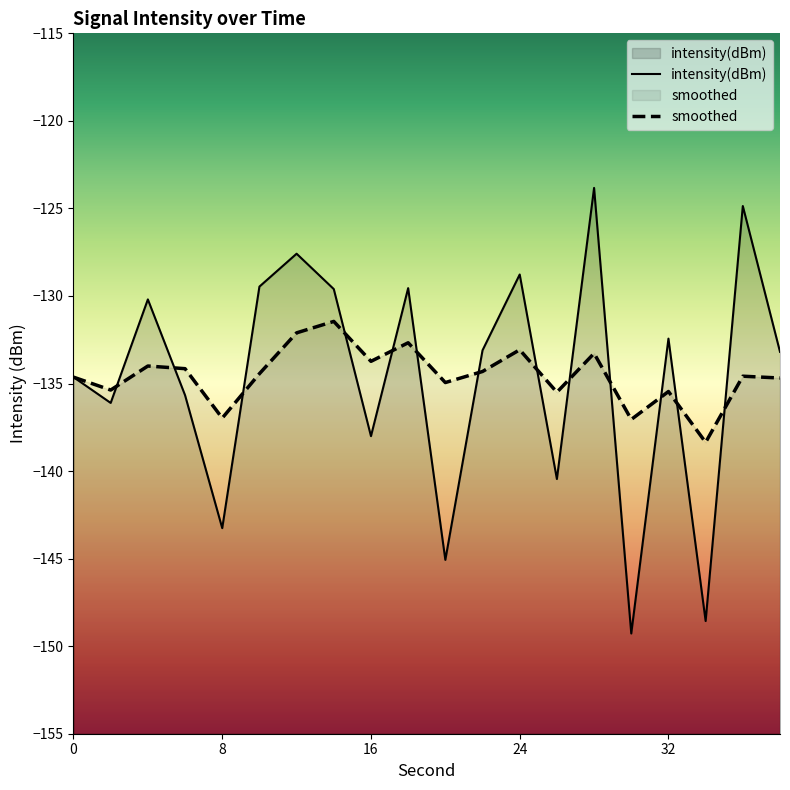

At which category does the chart reach its peak across all series?

28